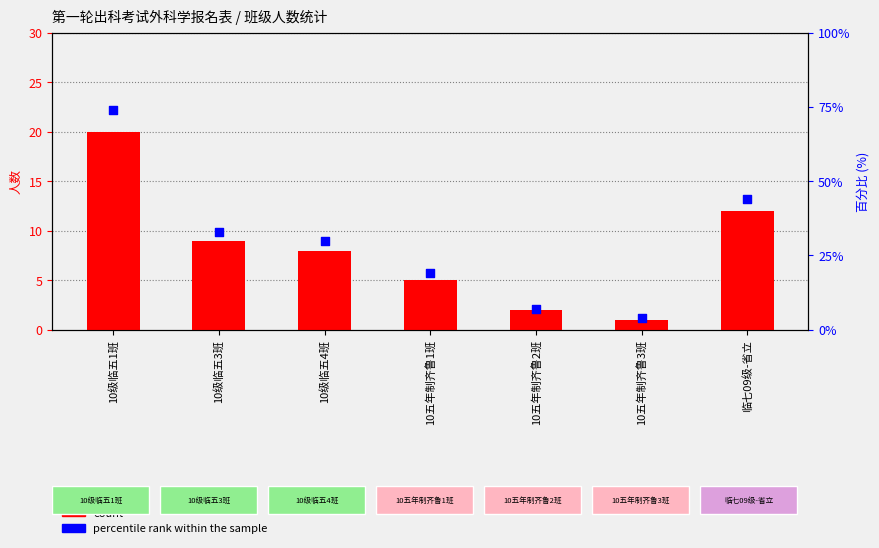

What is the total value across all series at 10五年制齐鲁1班?

24